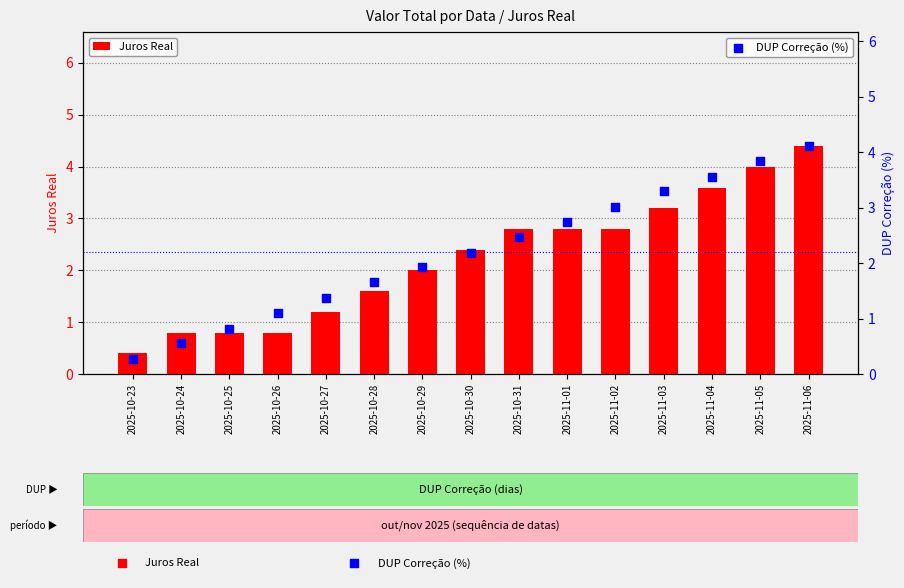

Which series contains the highest Y value?

Juros Real